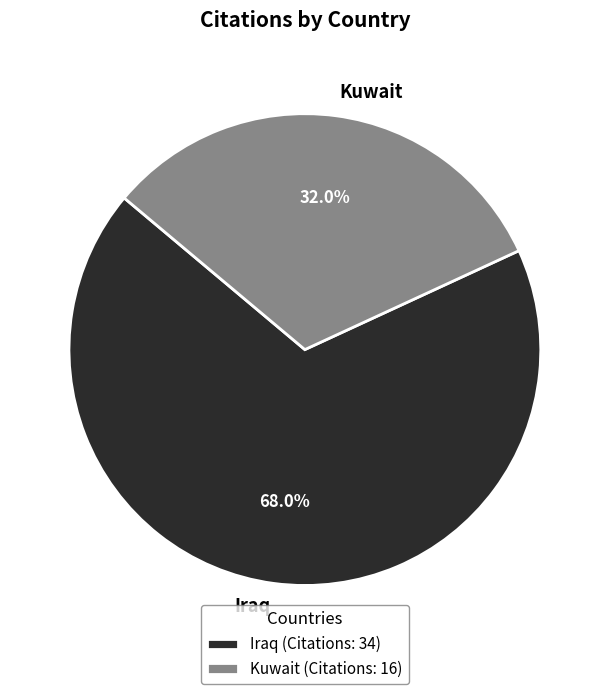

Which slice is the largest?

Iraq